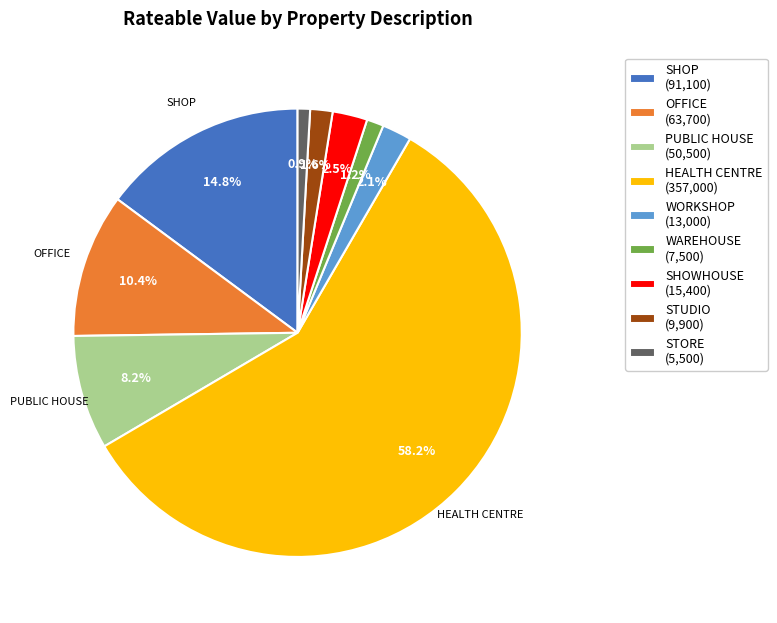

Is there a majority slice in this chart?

Yes